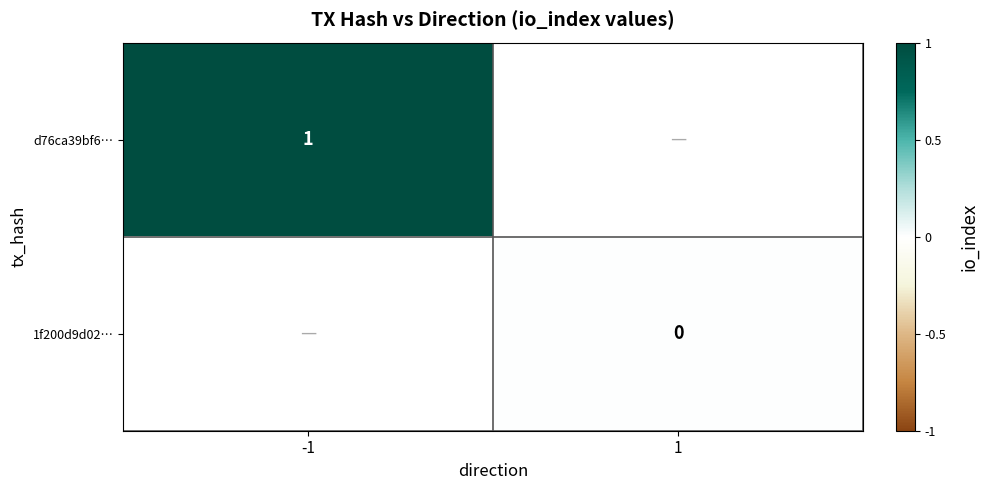

List the labels in order of 1f200d9d02… value, smallest first.

-1, 1